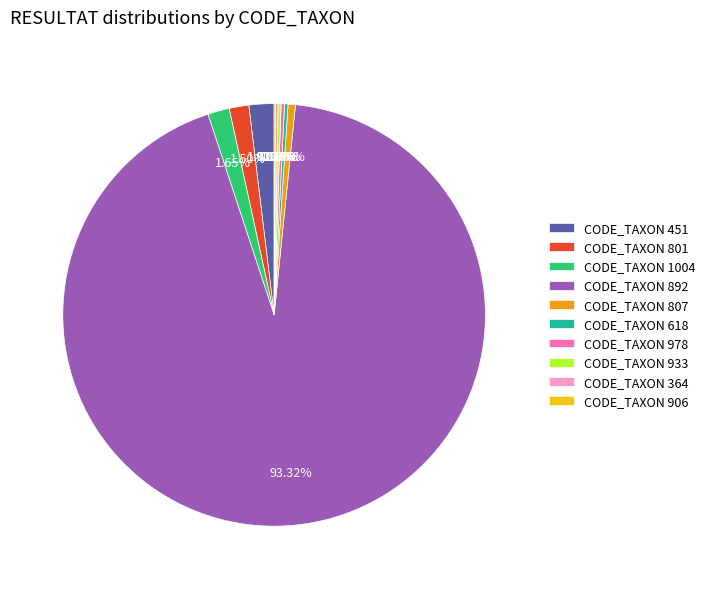

Is there any slice that represents more than half of the pie?

Yes